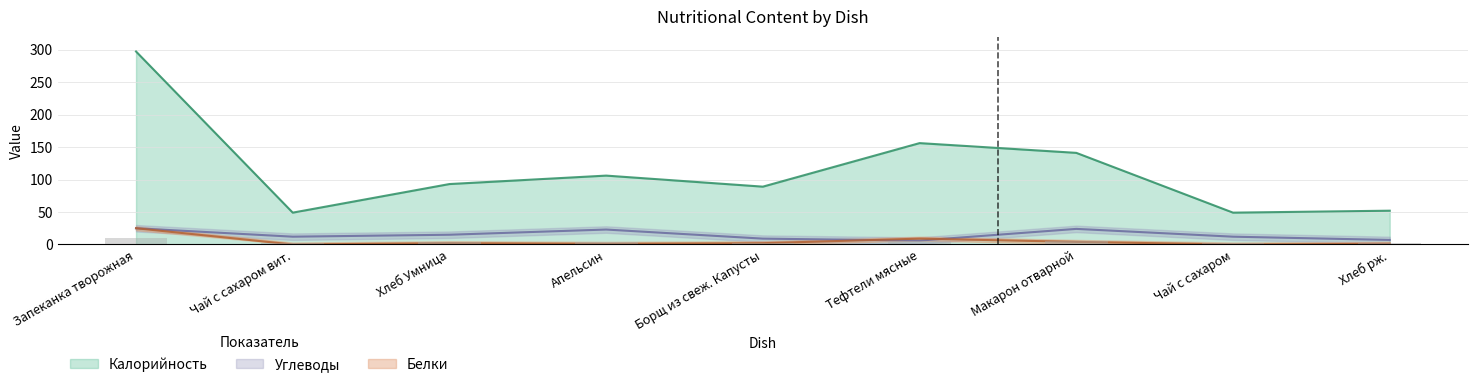

List the labels in order of Углеводы value, smallest first.

Тефтели мясные, Хлеб рж., Борщ из свеж. Капусты, Чай с сахаром вит., Чай с сахаром, Хлеб Умница, Апельсин, Макарон отварной, Запеканка творожная